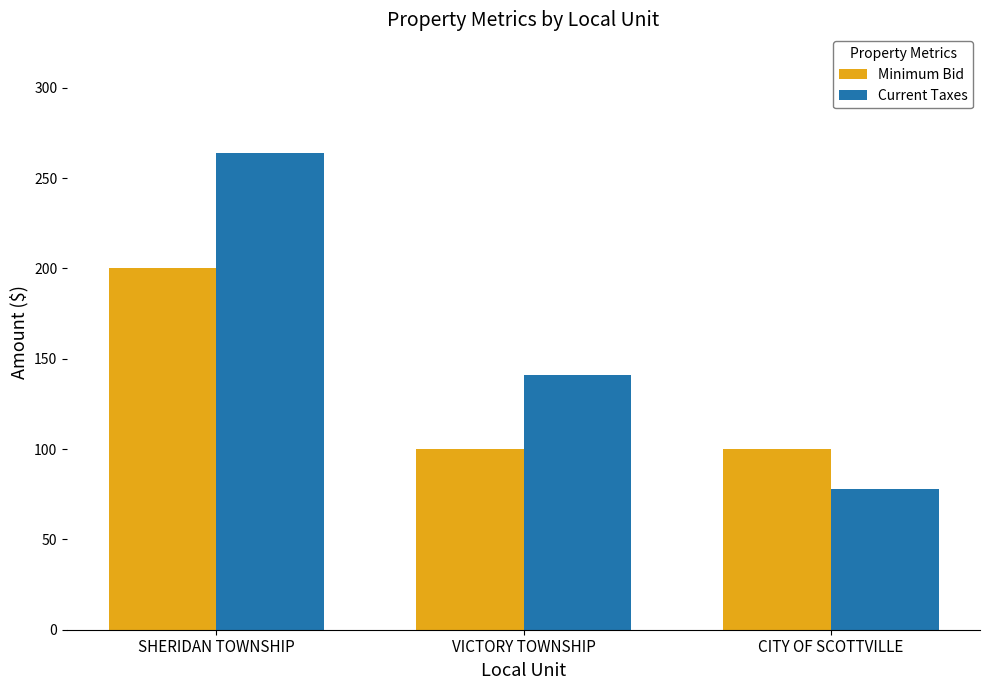

At how many categories does at least one series exceed 143?

1